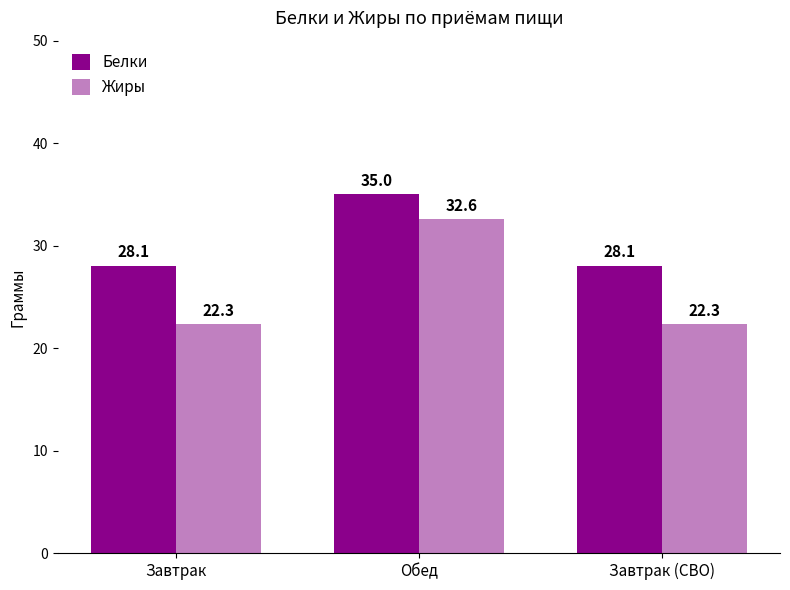

Count the number of categories in the chart.

3